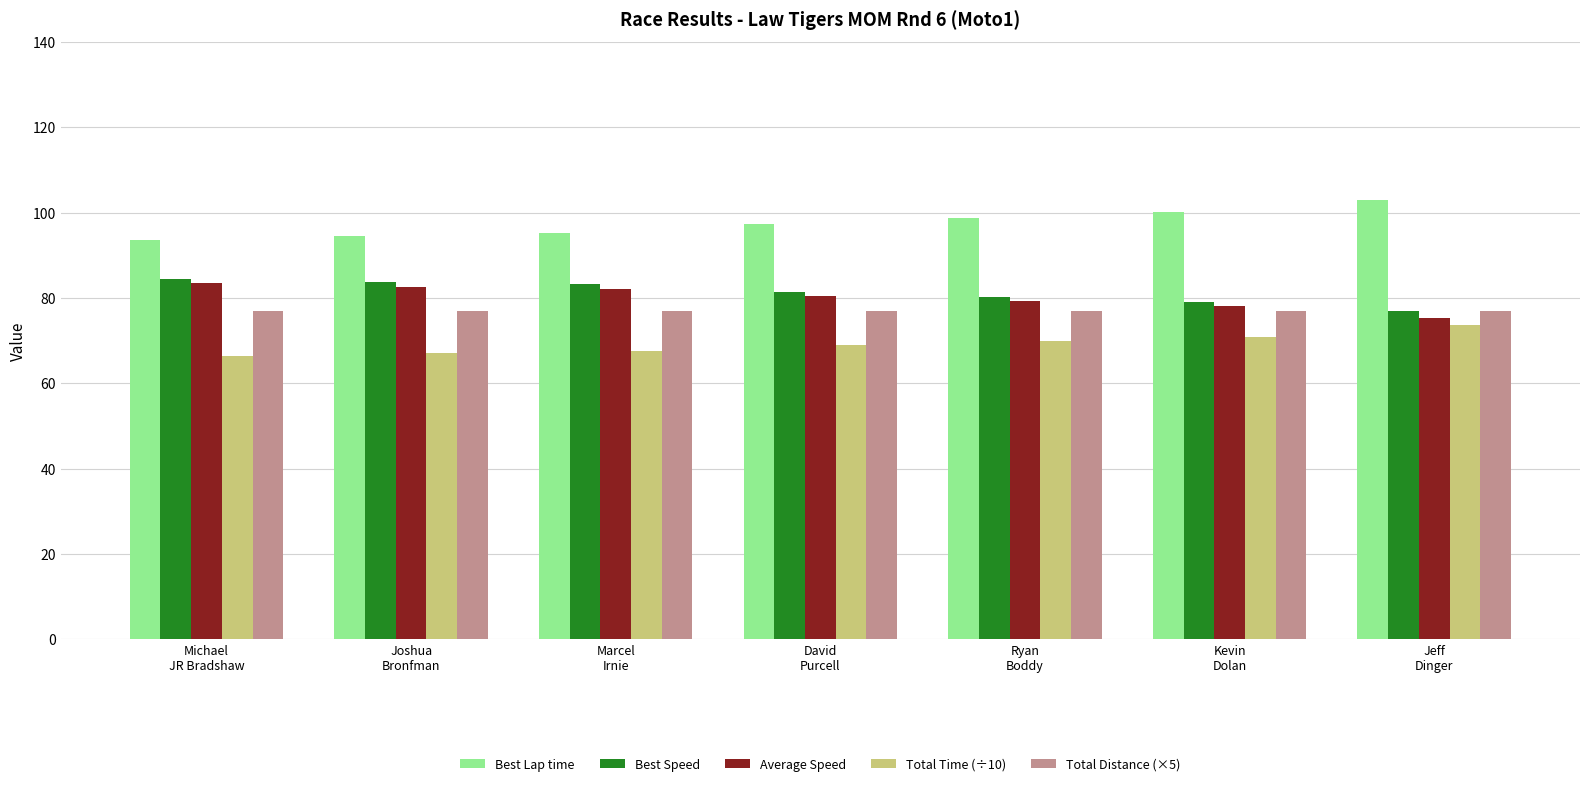

What is the minimum value for Total Distance (×5)?

77.0